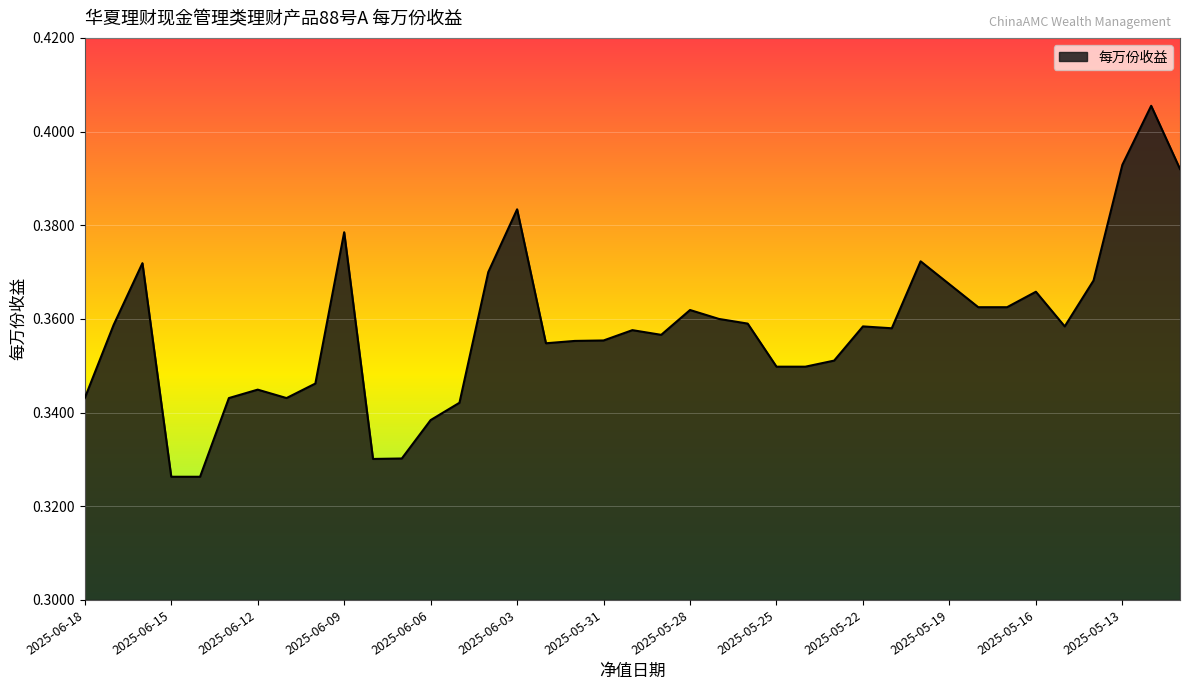

What is the value of the 19th point from the left?

0.4